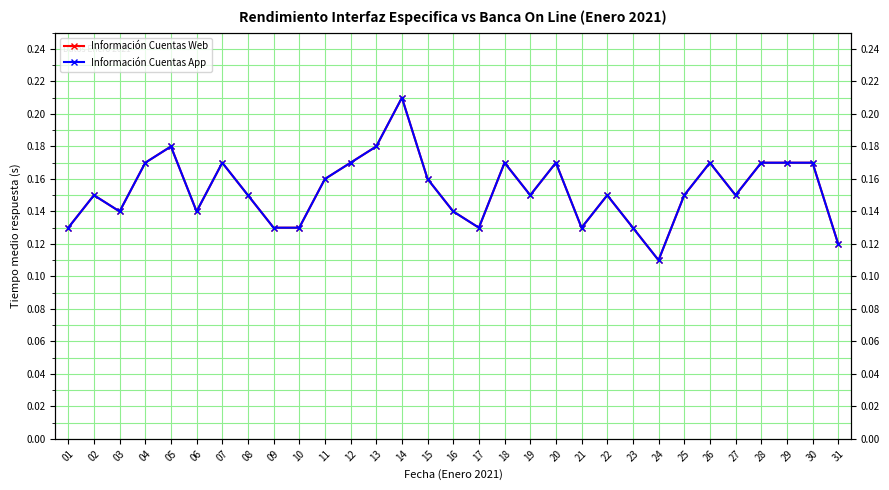

What is the smallest value displayed?

0.1